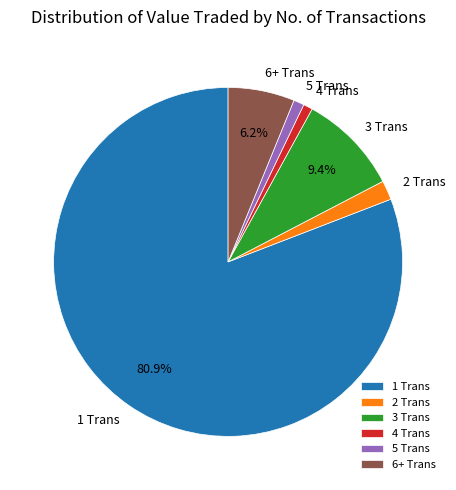

Does 1 Trans represent more than half of the total?

Yes